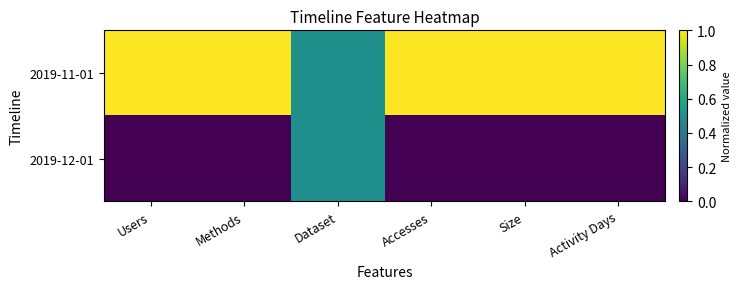

Between Users and Activity Days, which is larger?

Users